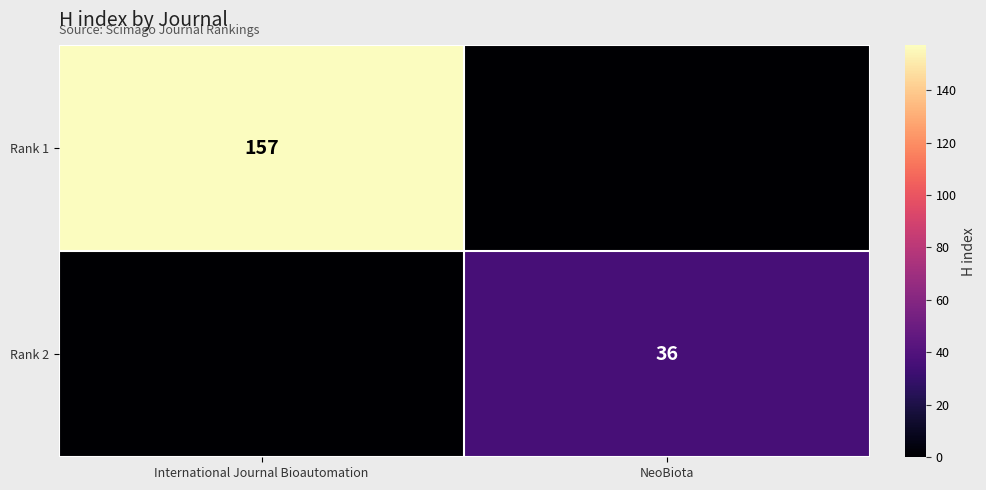

True or false: Rank 2 has a value of 36 at NeoBiota.

True